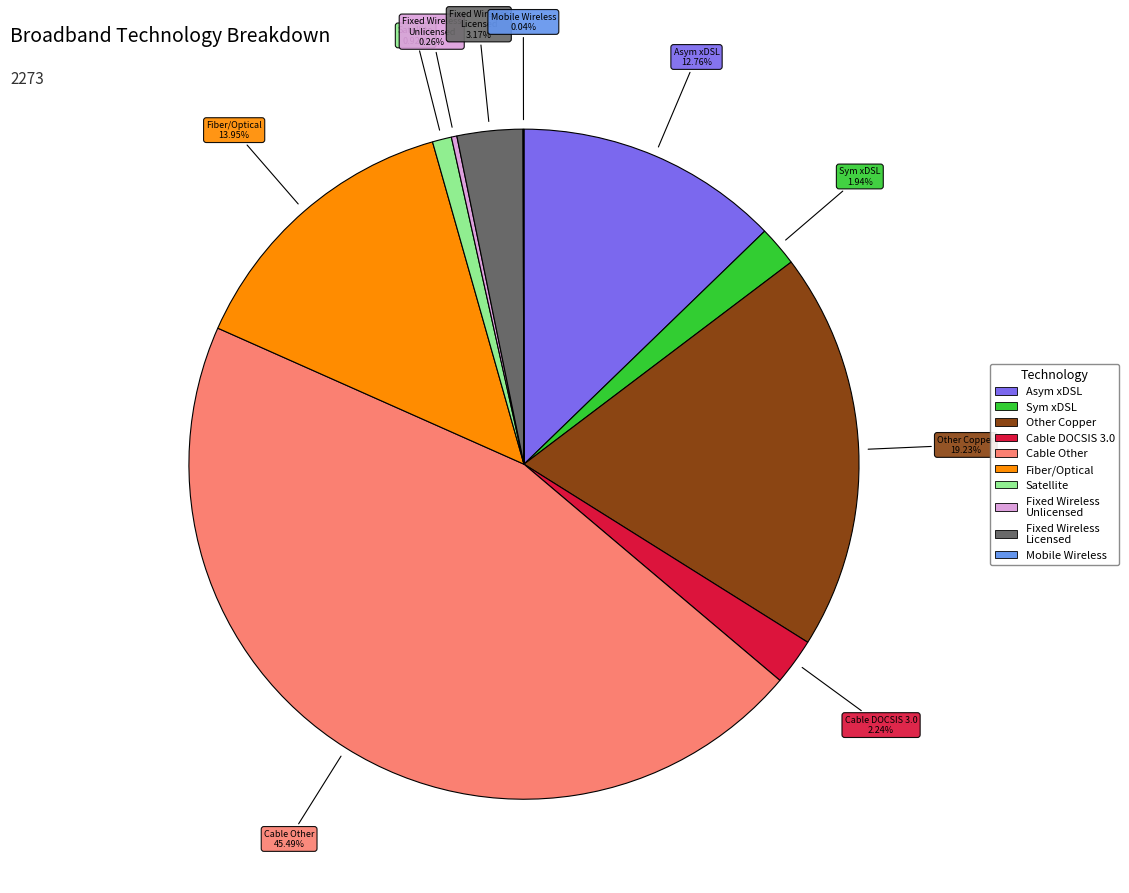

Which has a higher value, Sym xDSL or Satellite?

Sym xDSL